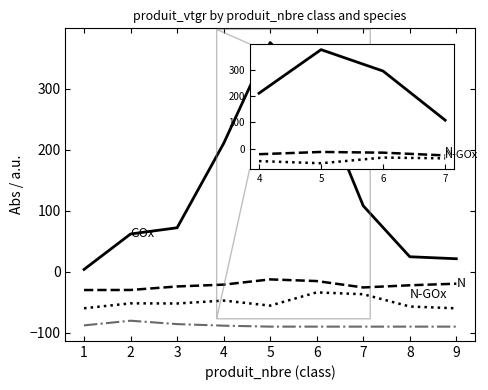

What is the difference between the highest and lowest values at 7?

198.1